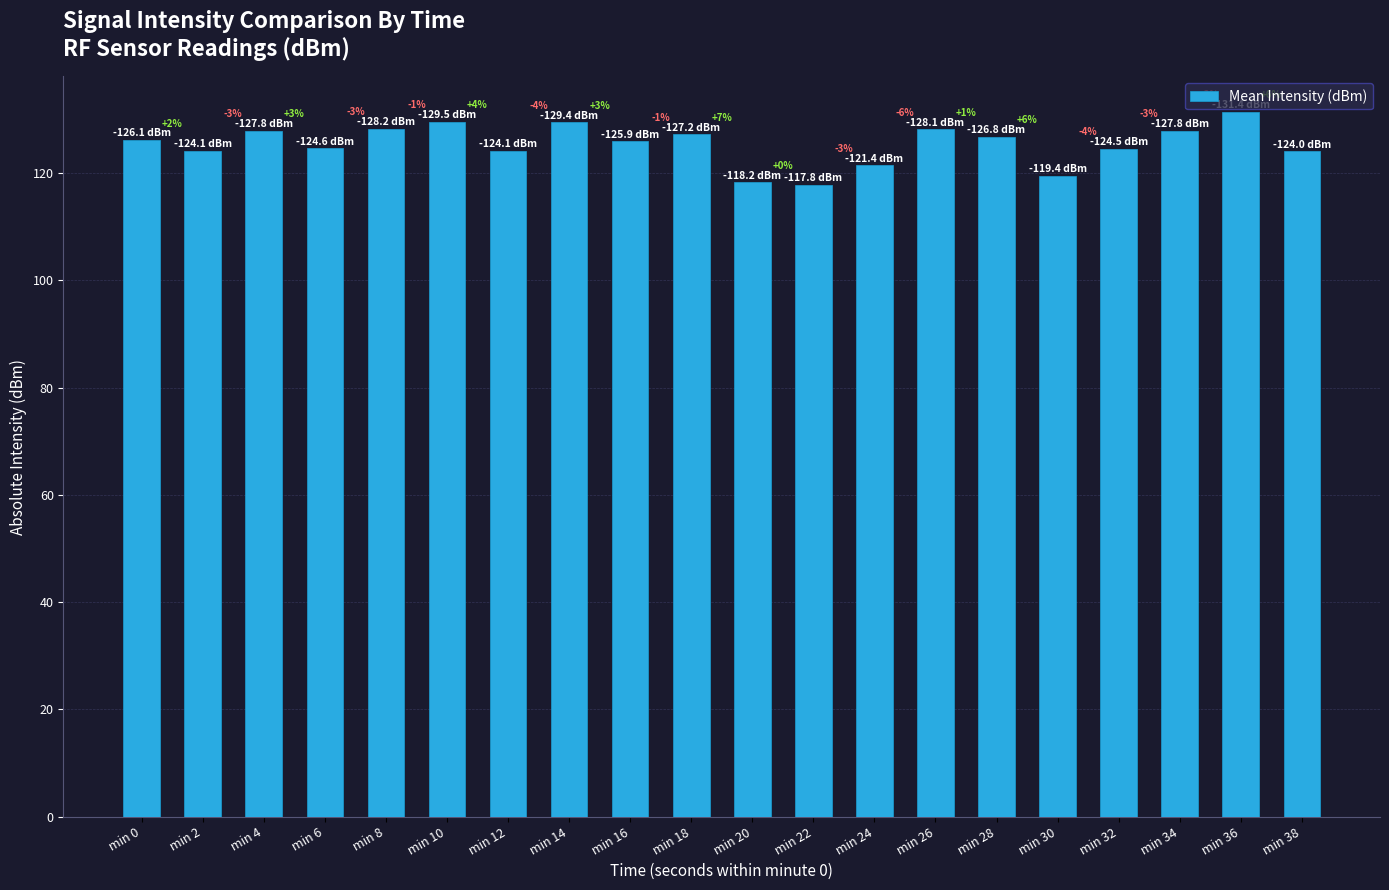

List the labels in order of value, largest first.

min 36, min 10, min 14, min 8, min 26, min 4, min 34, min 18, min 28, min 0, min 16, min 6, min 32, min 2, min 12, min 38, min 24, min 30, min 20, min 22